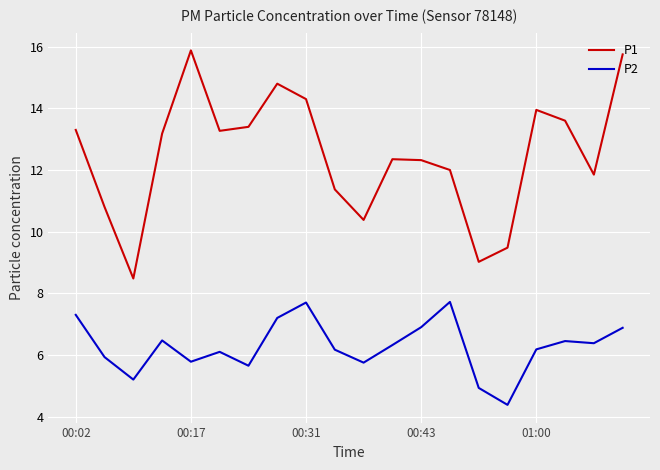

True or false: P2 and P1 cross at least once.

False